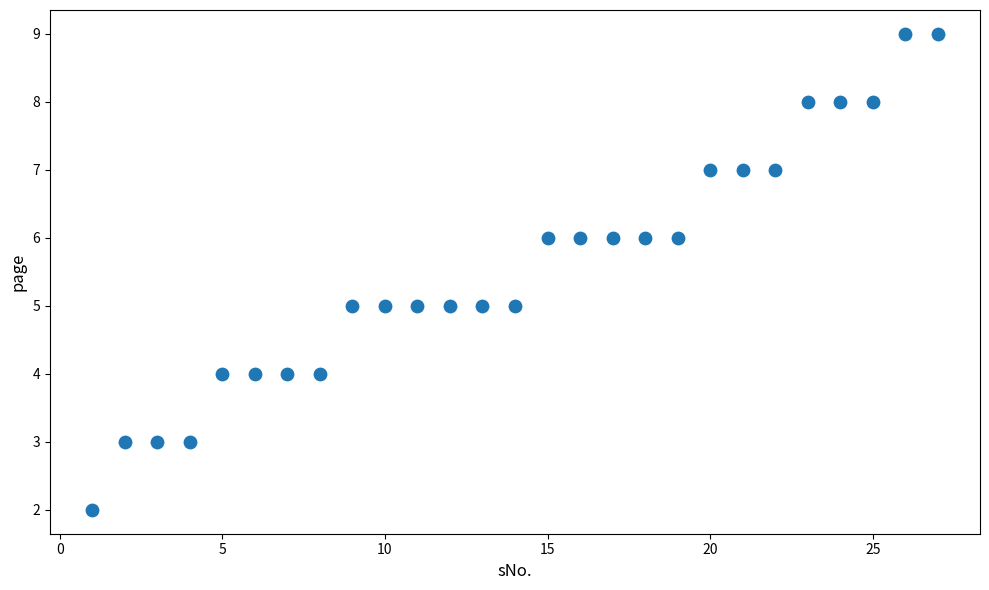

What is the range of Y values (max minus min)?

7